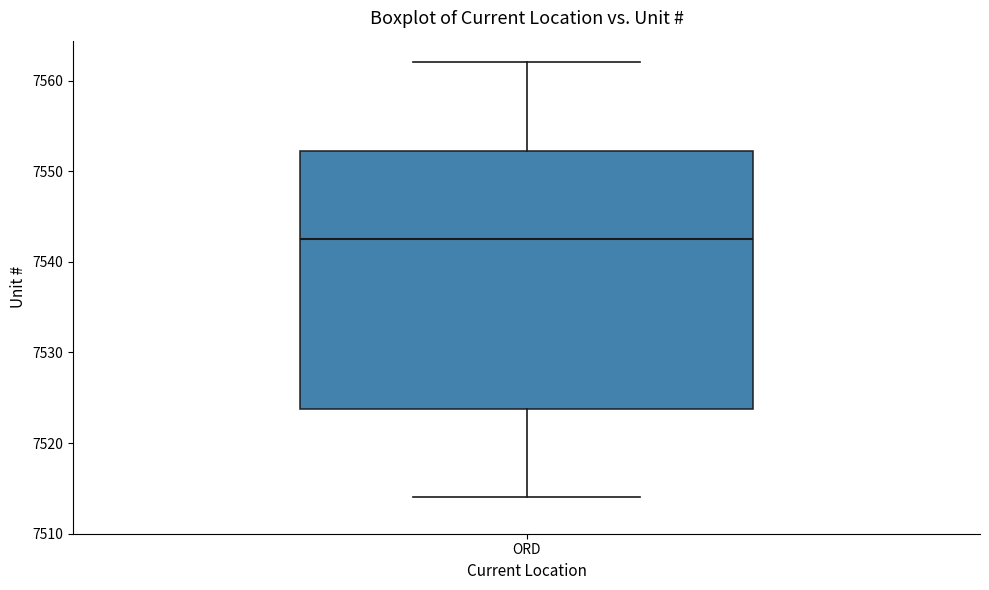

Read this box plot against the y-axis: the position of the median line, the range covered by the box, and the ends of both whiskers. The values are not printed on the chart, so give them approximately, as read against the axis.

median 7543, box 7524 to 7552, whiskers 7514 to 7562